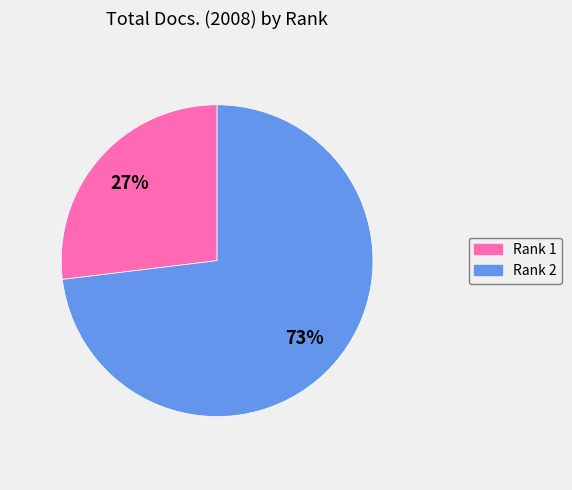

The Rank 2 slice represents 73% of the pie. True or false?

True